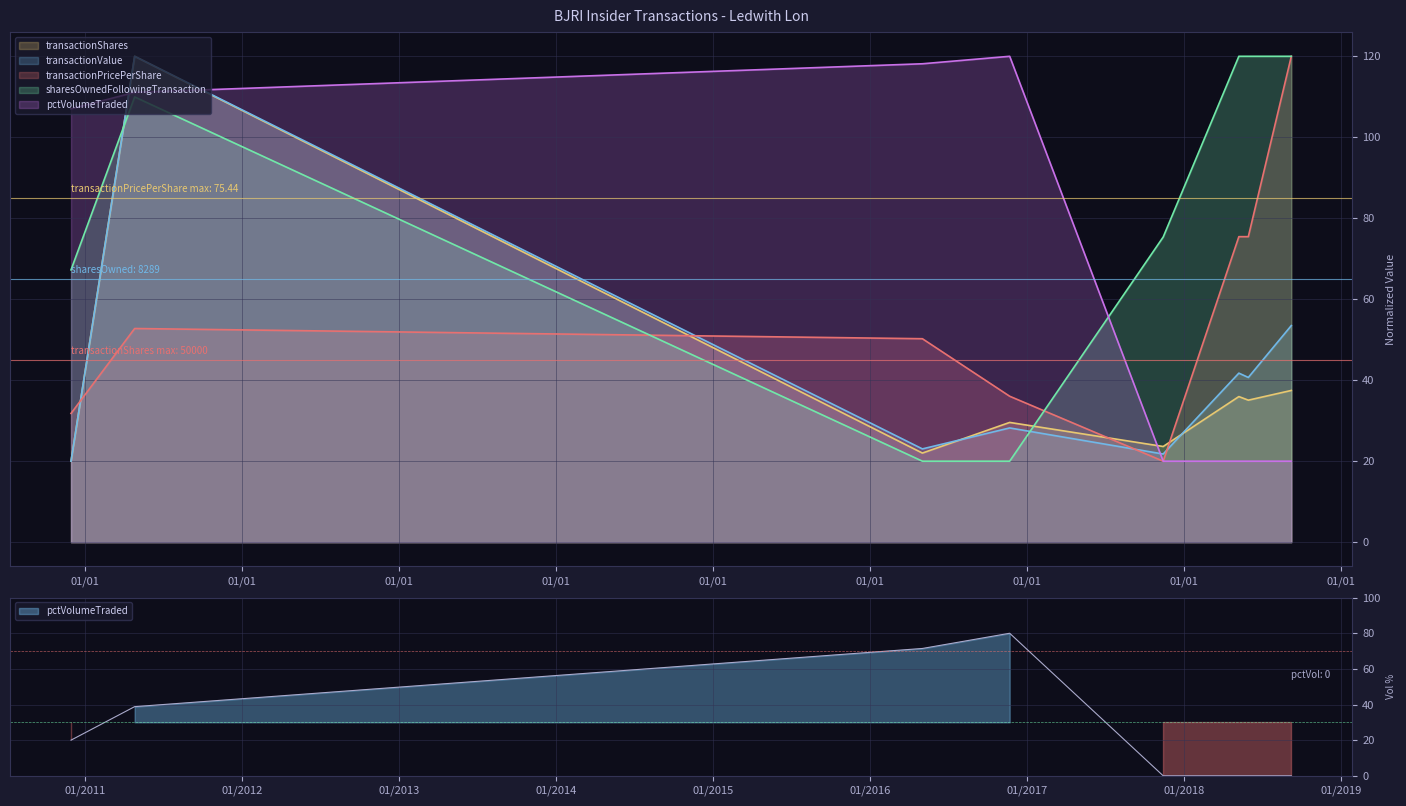

Where do transactionValue and transactionShares first cross each other?

2016-05-02 and 2016-11-21